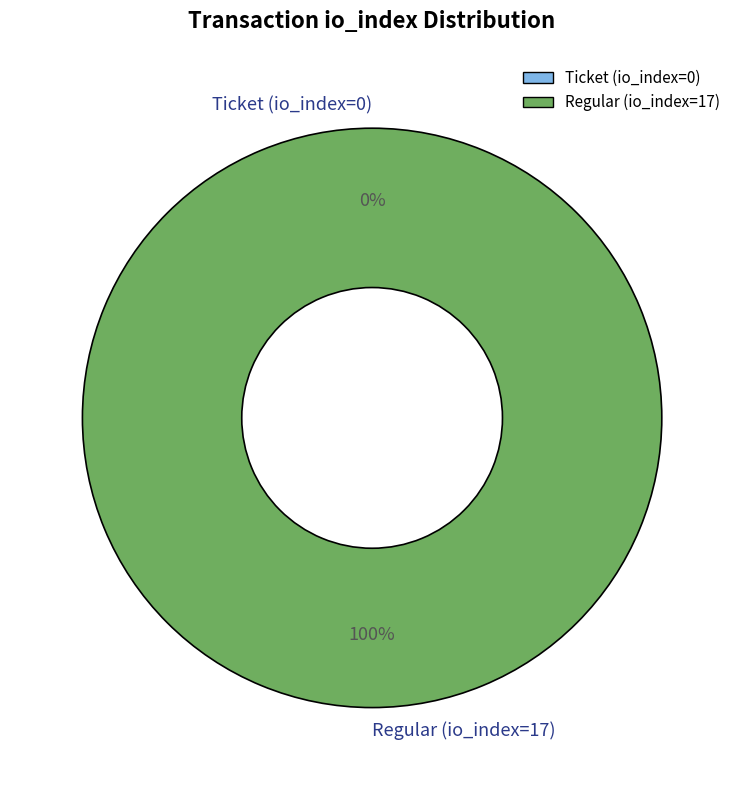

To the nearest percent, what percentage of the pie is Regular (io_index=17)?

100%